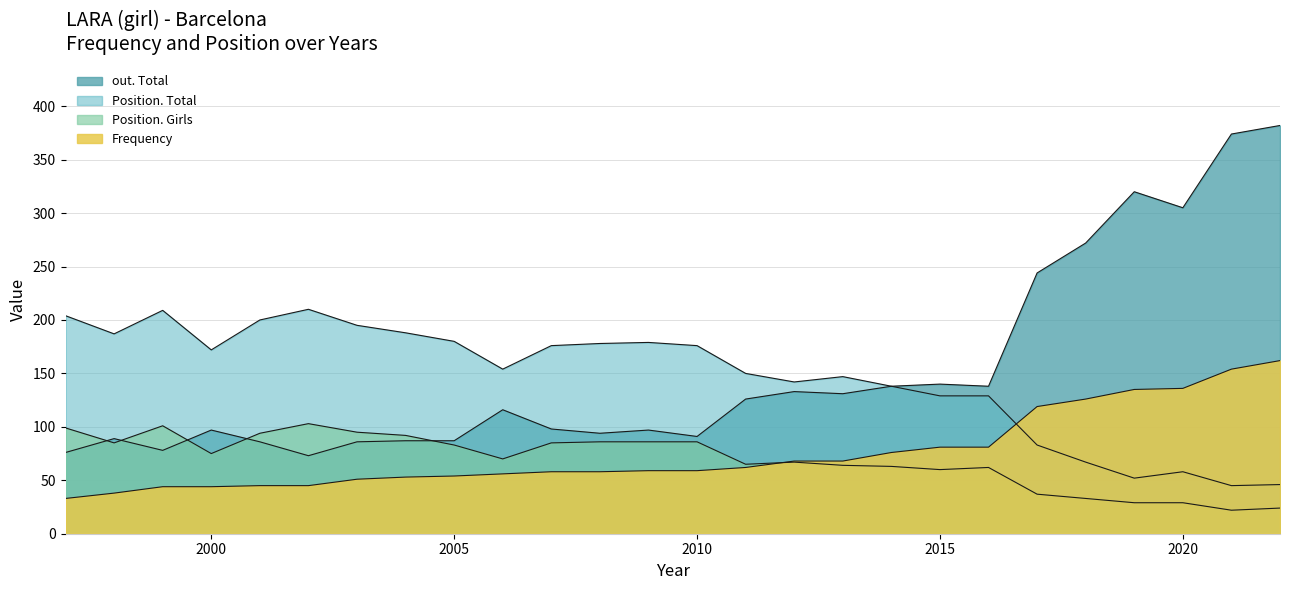

Reading right to left, transcribe all the data shown in this chart.

Frequency: 2022=162	2021=154	2020=136	2019=135	2018=126	2017=119	2016=81	2015=81	2014=76	2013=68	2012=68	2011=62	2010=59	2009=59	2008=58	2007=58	2006=56	2005=54	2004=53	2003=51	2002=45	2001=45	2000=44	1999=44	1998=38	1997=33
Position. Girls: 2022=24	2021=22	2020=29	2019=29	2018=33	2017=37	2016=62	2015=60	2014=63	2013=64	2012=67	2011=65	2010=86	2009=86	2008=86	2007=85	2006=70	2005=83	2004=92	2003=95	2002=103	2001=94	2000=75	1999=101	1998=85	1997=99
out. Total: 2022=382	2021=374	2020=305	2019=320	2018=272	2017=244	2016=138	2015=140	2014=138	2013=131	2012=133	2011=126	2010=91	2009=97	2008=94	2007=98	2006=116	2005=87	2004=87	2003=86	2002=73	2001=86	2000=97	1999=78	1998=89	1997=76
Position. Total: 2022=46	2021=45	2020=58	2019=52	2018=67	2017=83	2016=129	2015=129	2014=138	2013=147	2012=142	2011=150	2010=176	2009=179	2008=178	2007=176	2006=154	2005=180	2004=188	2003=195	2002=210	2001=200	2000=172	1999=209	1998=187	1997=204